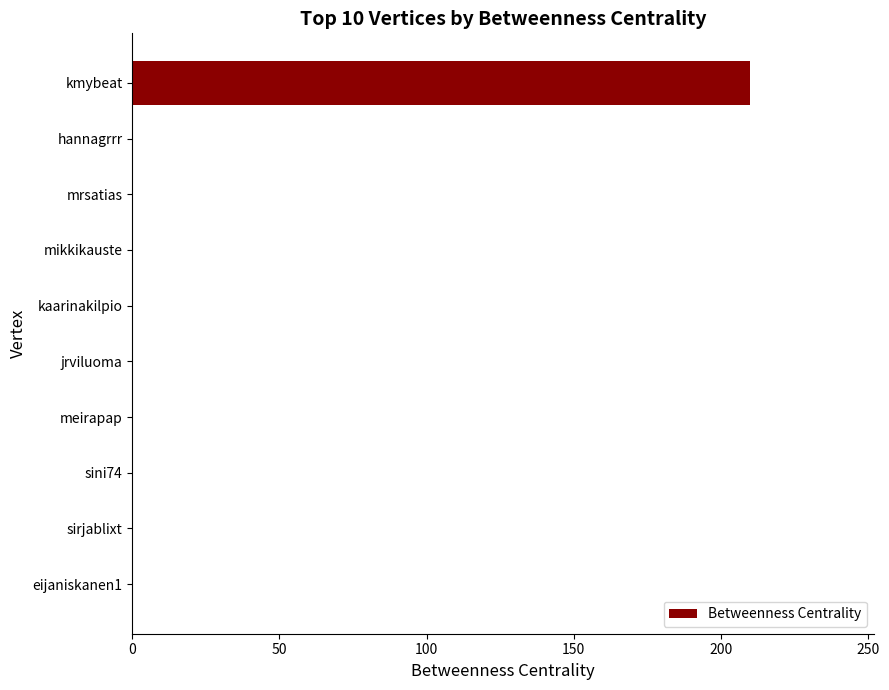

At which category does the chart reach its peak across all series?

kmybeat